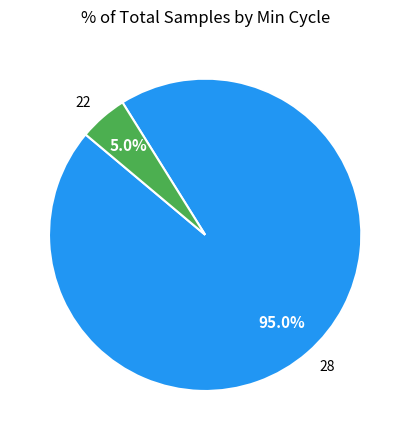

What is the largest slice in the pie chart?

28